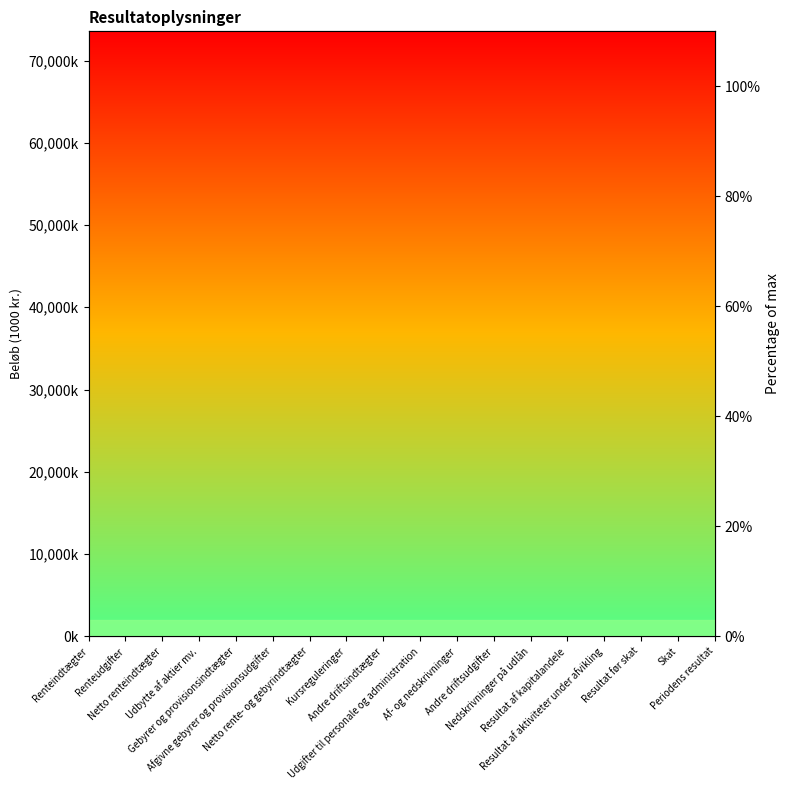

Is it true that the value at Renteindtægter is 126.9?

False